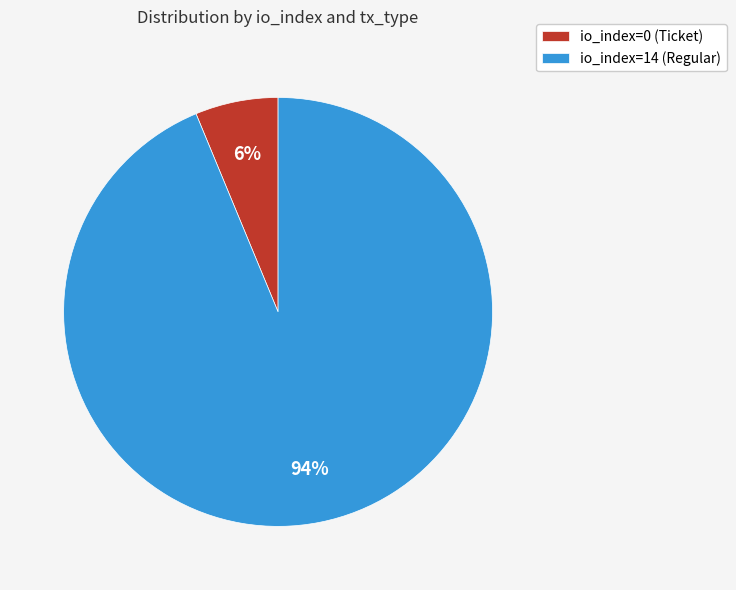

Rank the categories by value from highest to lowest.

io_index=14 (Regular), io_index=0 (Ticket)